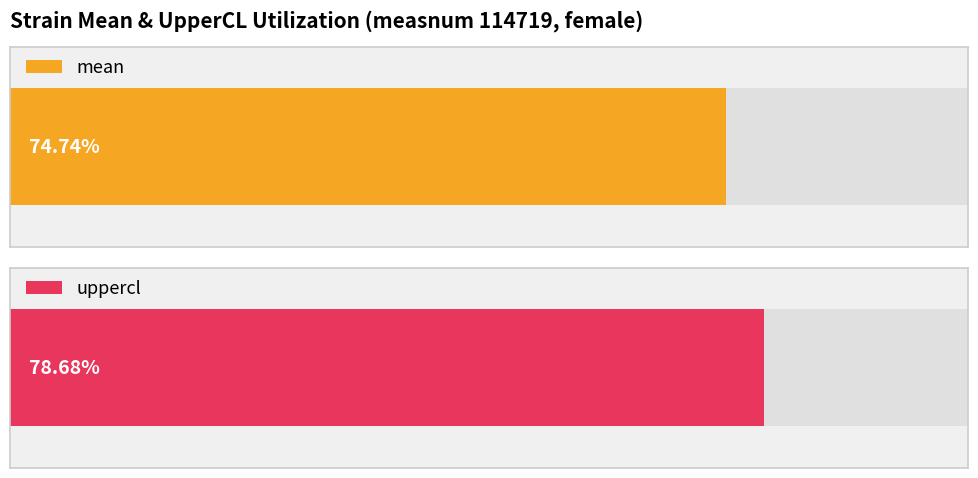

Which series has the widest spread of values?

mean